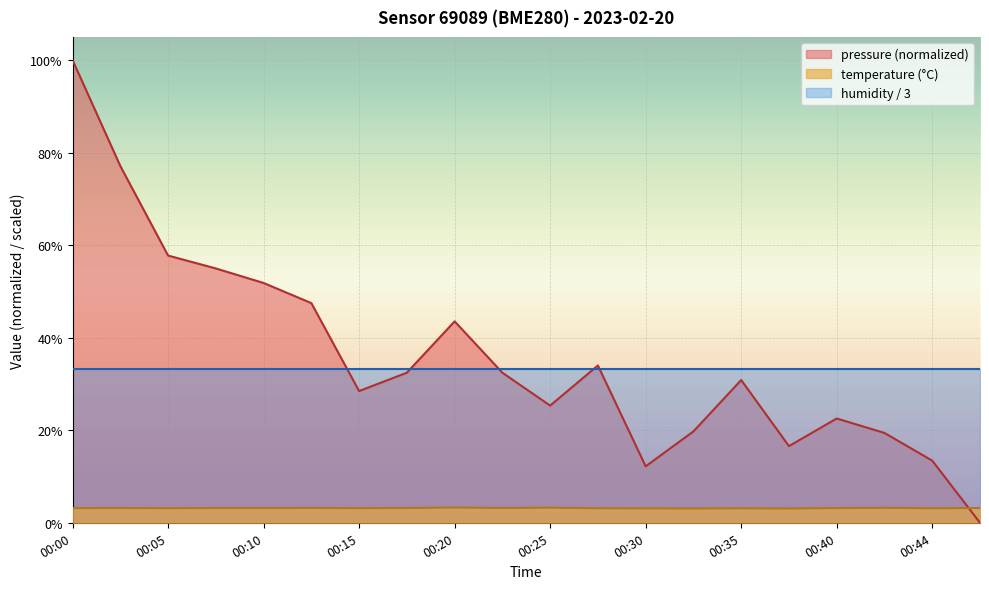

List the series in order of their peak value, highest first.

pressure (normalized), humidity / 3, temperature (°C)